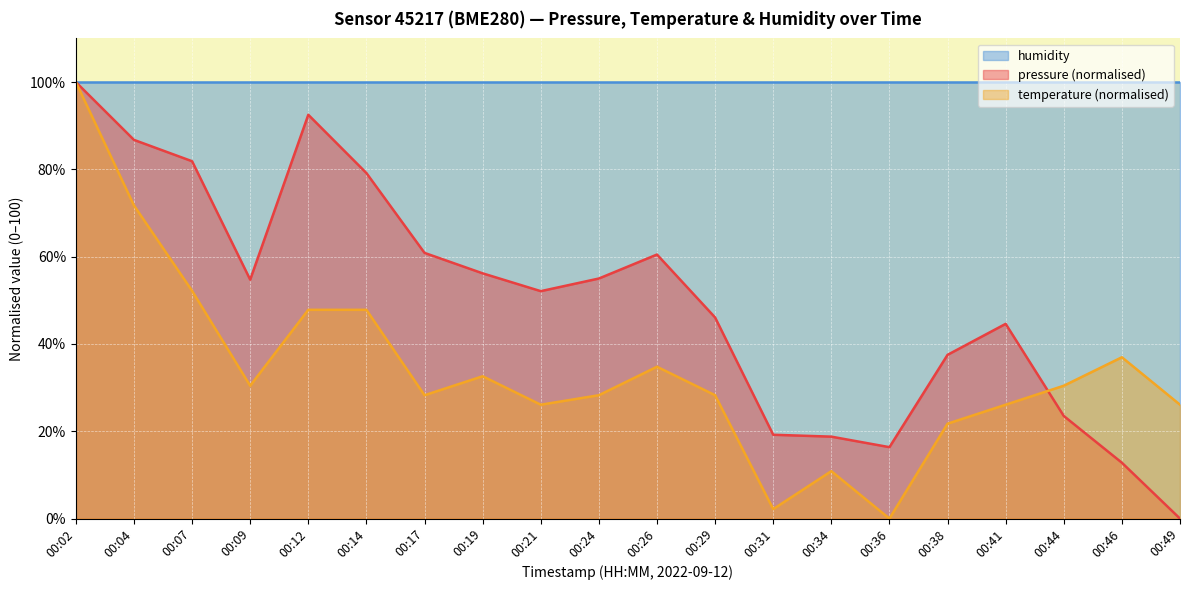

What is the difference between the second highest and second lowest values in the pressure series?

79.7